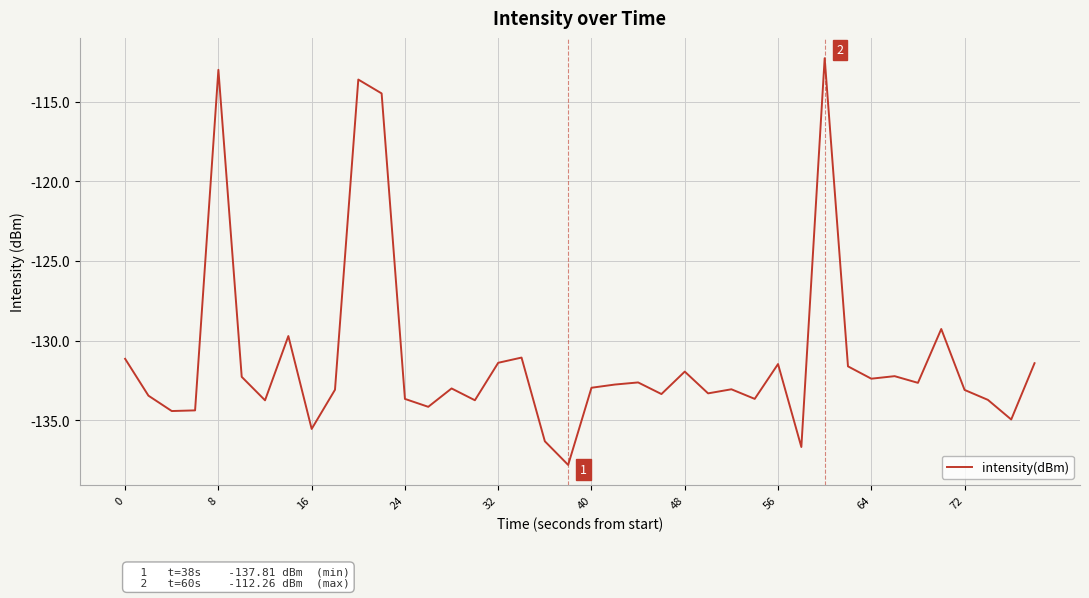

What is the difference between the maximum and minimum values?

25.6